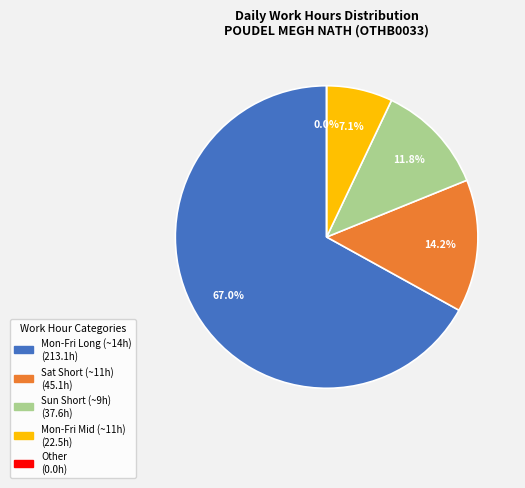

True or false: Thu 2 accounts for 1% of the total.

False